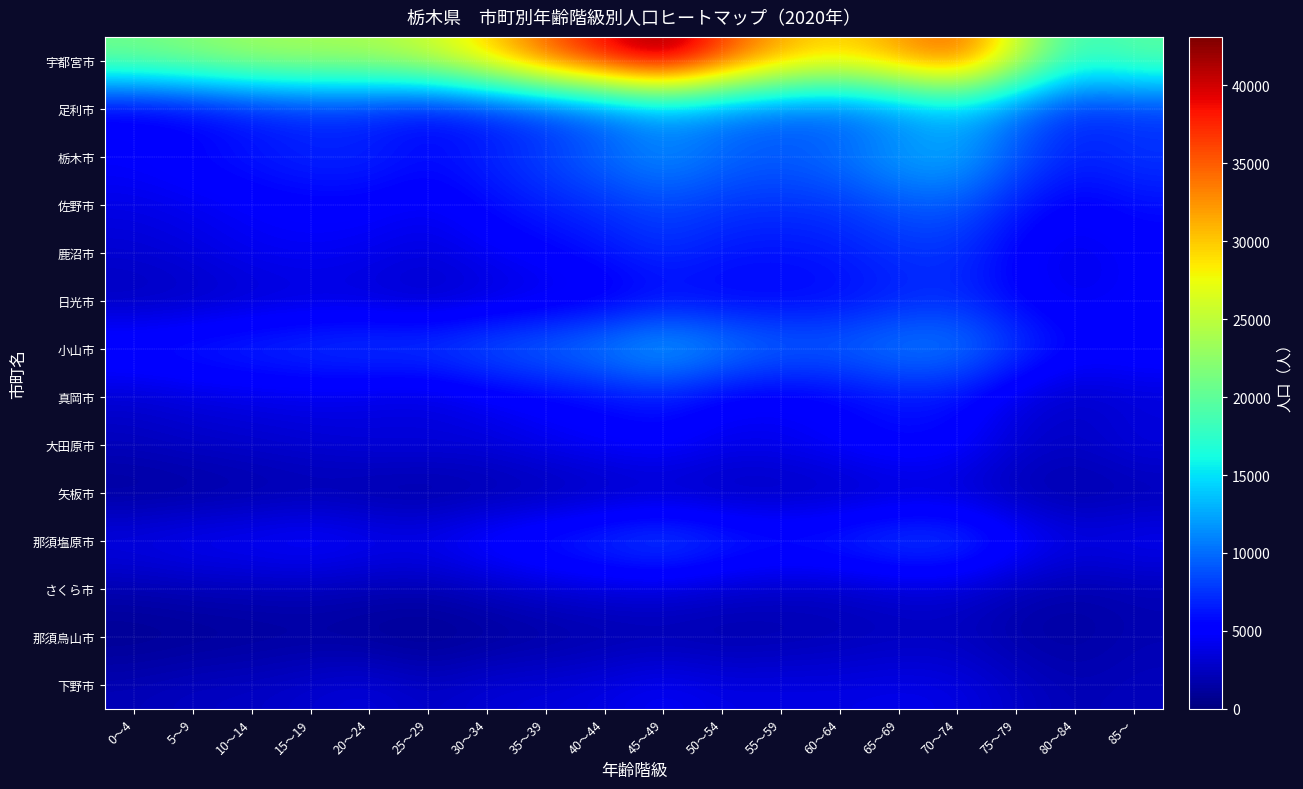

Reading right to left, what are all the values shown in this chart?

宇都宮市: 85～=19870	80～84=18164	75～79=26034	70～74=35171	65～69=32404	60～64=29560	55～59=31588	50～54=36694	45～49=43106	40～44=39507	35～39=35180	30～34=29788	25～29=25878	20～24=24209	15～19=23902	10～14=23529	5～9=22296	0～4=21209
足利市: 85～=7357	80～84=6946	75～79=9778	70～74=12611	65～69=10578	60～64=8890	55～59=9186	50～54=10038	45～49=11131	40～44=8984	35～39=7303	30～34=6268	25～29=5352	20～24=6418	15～19=6676	10～14=5941	5～9=4861	0～4=4277
栃木市: 85～=7776	80～84=6834	75～79=9249	70～74=12941	65～69=12453	60～64=10454	55～59=9356	50～54=10048	45～49=11717	40～44=10117	35～39=8375	30～34=6974	25～29=5958	20～24=7026	15～19=7116	10～14=6464	5～9=5747	0～4=5098
佐野市: 85～=5910	80～84=4938	75～79=6493	70～74=9265	65～69=9005	60～64=7660	55～59=7462	50～54=7654	45～49=8445	40～44=7443	35～39=6722	30～34=5725	25～29=4468	20～24=5145	15～19=5180	10～14=4788	5～9=4288	0～4=3862
鹿沼市: 85～=4962	80～84=3928	75～79=5078	70～74=7409	65～69=7362	60～64=6524	55～59=6083	50～54=6374	45～49=7327	40～44=6225	35～39=5251	30～34=4533	25～29=3578	20～24=4179	15～19=4552	10～14=4378	5～9=3660	0～4=3161
日光市: 85～=4979	80～84=4193	75～79=5314	70～74=7039	65～69=6602	60～64=5625	55～59=5347	50～54=5183	45～49=5353	40～44=4242	35～39=3665	30～34=3166	25～29=2598	20～24=3188	15～19=3291	10～14=2921	5～9=2429	0～4=2149
小山市: 85～=5928	80～84=5645	75～79=8120	70～74=11117	65～69=11215	60～64=10089	55～59=10168	50～54=11697	45～49=13569	40～44=11774	35～39=10540	30～34=9719	25～29=8540	20～24=8476	15～19=8016	10～14=7572	5～9=7011	0～4=6583
真岡市: 85～=3294	80～84=2658	75～79=3680	70～74=5780	65～69=6033	60～64=5159	55～59=4544	50～54=4861	45～49=6224	40～44=5617	35～39=4980	30～34=4321	25～29=3331	20～24=3605	15～19=3953	10～14=3753	5～9=3527	0～4=3019
大田原市: 85～=3803	80～84=2768	75～79=3254	70～74=5403	65～69=5938	60～64=5118	55～59=4386	50～54=4304	45～49=5336	40～44=4914	35～39=4383	30～34=3629	25～29=3722	20～24=3652	15～19=3293	10～14=2997	5～9=2775	0～4=2411
矢板市: 85～=1736	80～84=1377	75～79=1846	70～74=2734	65～69=2661	60～64=2240	55～59=2055	50～54=2035	45～49=2263	40～44=2011	35～39=1625	30～34=1413	25～29=1047	20～24=1298	15～19=1547	10～14=1302	5～9=1059	0～4=918
那須塩原市: 85～=4762	80～84=4221	75～79=5913	70～74=8527	65～69=8727	60～64=7488	55～59=6910	50～54=7701	45～49=9155	40～44=8081	35～39=7053	30～34=6088	25～29=4771	20～24=4929	15～19=5636	10～14=5147	5～9=4921	0～4=4346
さくら市: 85～=1992	80～84=1666	75～79=2081	70～74=3065	65～69=3111	60～64=2612	55～59=2647	50～54=2919	45～49=3473	40～44=3429	35～39=3103	30～34=2451	25～29=1884	20～24=1962	15～19=2196	10～14=2153	5～9=2092	0～4=1827
那須烏山市: 85～=1933	80～84=1296	75～79=1540	70～74=2322	65～69=2262	60～64=1999	55～59=1688	50～54=1505	45～49=1626	40～44=1498	35～39=1181	30～34=933	25～29=556	20～24=846	15～19=1105	10～14=965	5～9=780	0～4=627
下野市: 85～=2391	80～84=2034	75～79=2812	70～74=3882	65～69=4125	60～64=3875	55～59=3966	50～54=3894	45～49=4649	40～44=3877	35～39=3552	30～34=3395	25～29=2683	20～24=3562	15～19=3108	10～14=2659	5～9=2578	0～4=2163